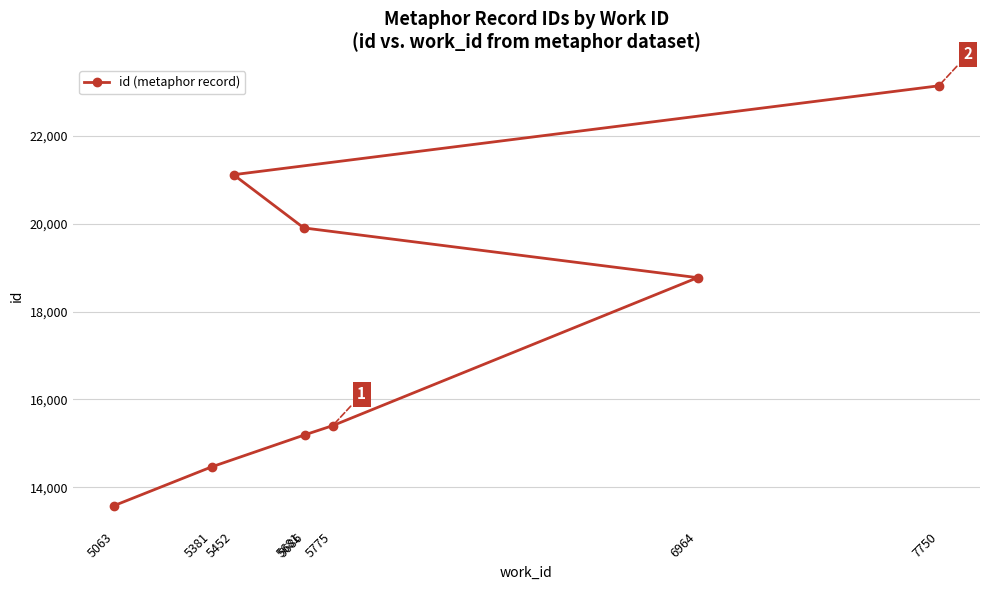

At which label is the value closest to 18364?

6964